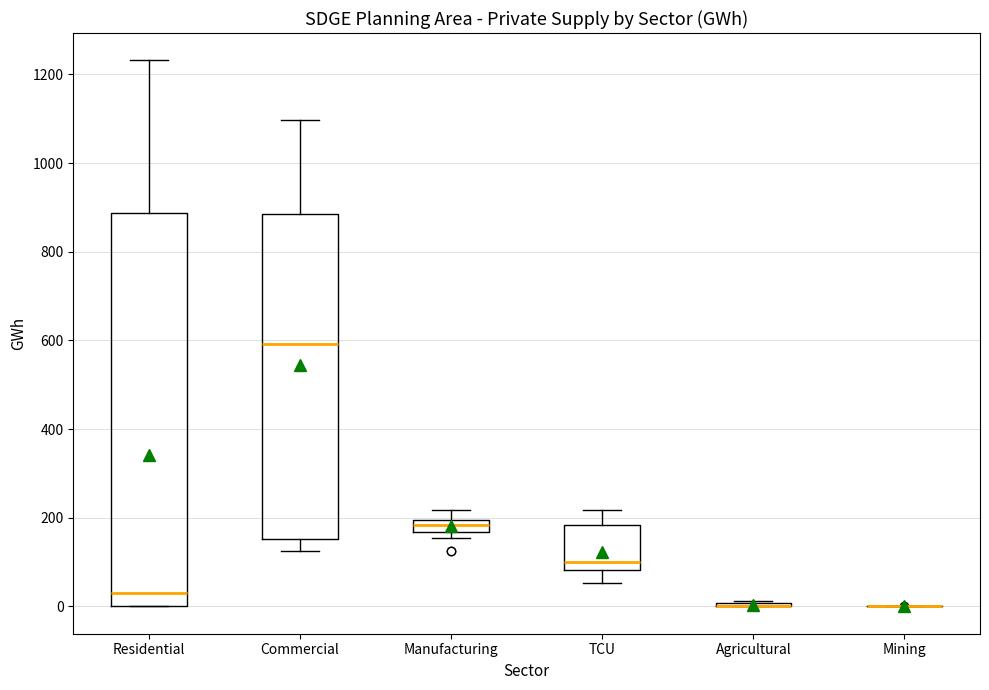

Comparing the boxes themselves (not the whiskers), which one is the tallest?

Residential